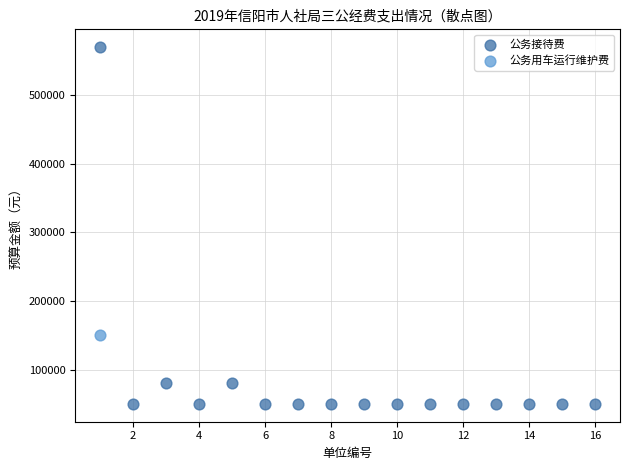

What are all the series names shown in the legend?

公务接待费, 公务用车运行维护费